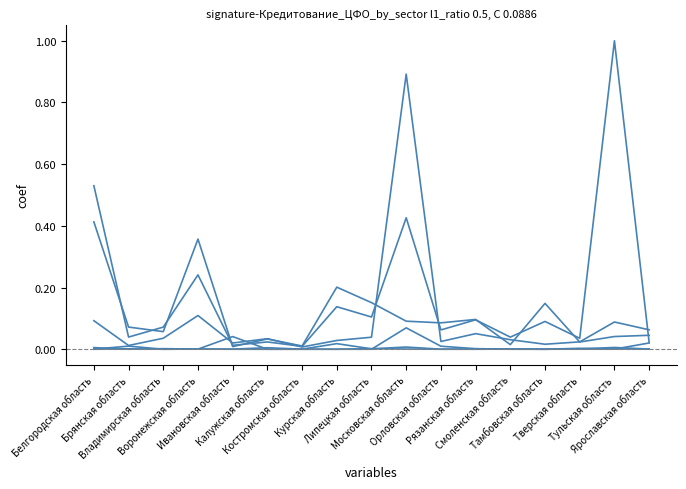

What is the total value across all series at Московская область?

1.5